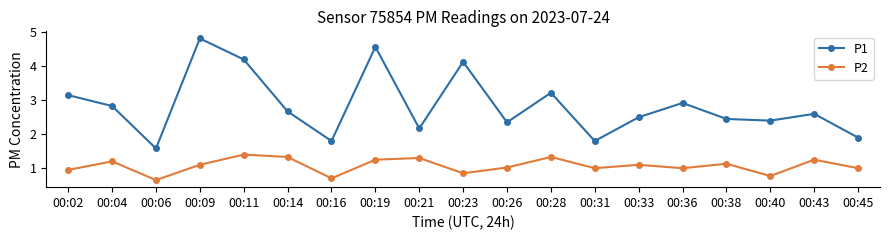

List the series in order of their peak value, highest first.

P1, P2